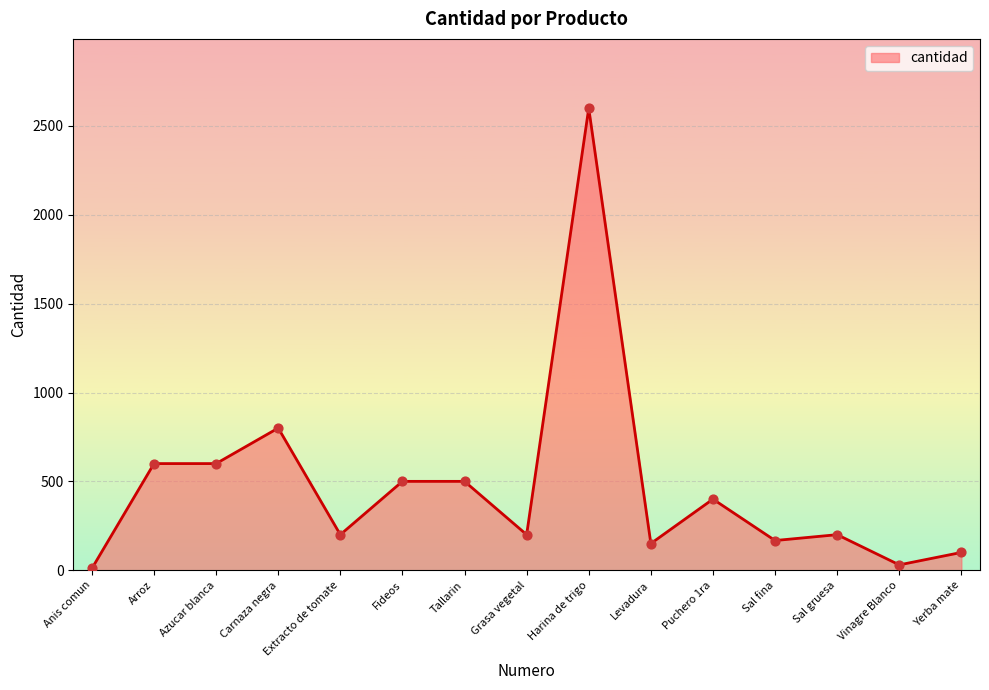

What is the ratio of the value at Tallarin to the value at Anis comun?

50.0